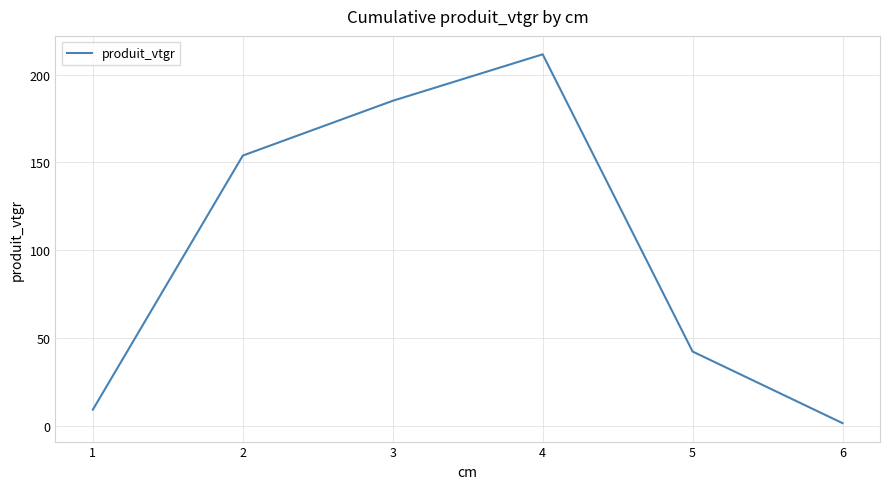

What is the change in value from 3 to 4?

+26.5